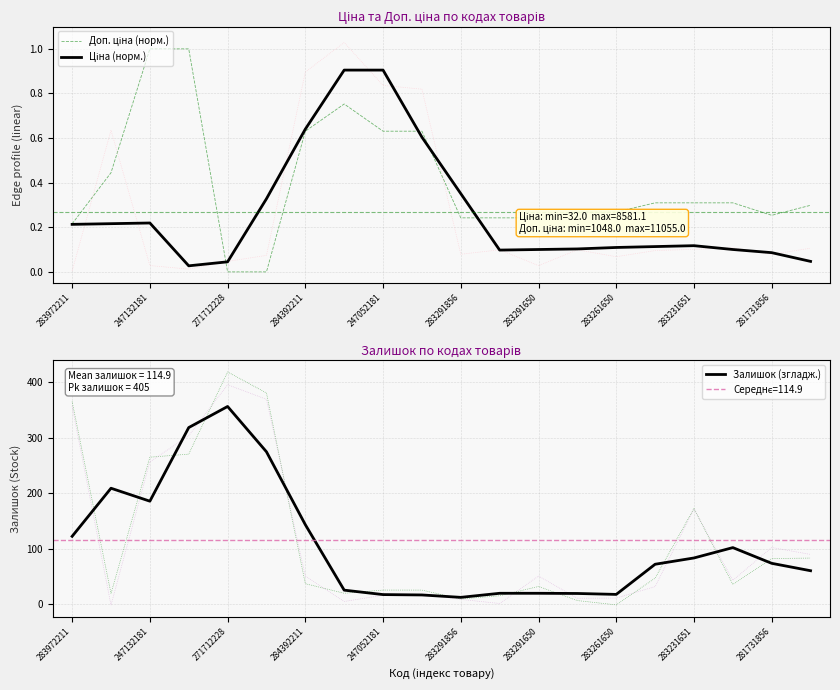

Reading right to left, extract all data points from this chart.

Доп. ціна (норм.): 0.3	0.3	0.3	0.3	0.3	0.3	0.3	0.2	0.2	0.2	0.6	0.6	0.8	0.6	0.0	0.0	1.0	1.0	0.4	0.2
Ціна (норм.): 0.0	0.1	0.1	0.1	0.1	0.1	0.1	0.1	0.1	0.4	0.6	0.9	0.9	0.6	0.3	0.0	0.0	0.2	0.2	0.2
Залишок (згладж.): 60.3	73.7	102.0	83.3	72.0	17.7	19.3	19.7	19.7	12.3	16.7	17.3	25.3	143.3	274.7	356.3	318.3	185.7	209.0	122.3